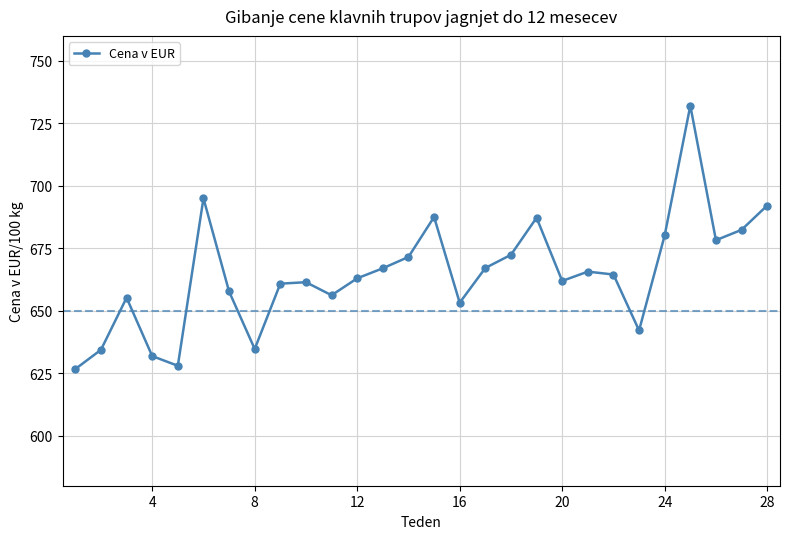

What is the value of the 2nd point from the left?

634.4